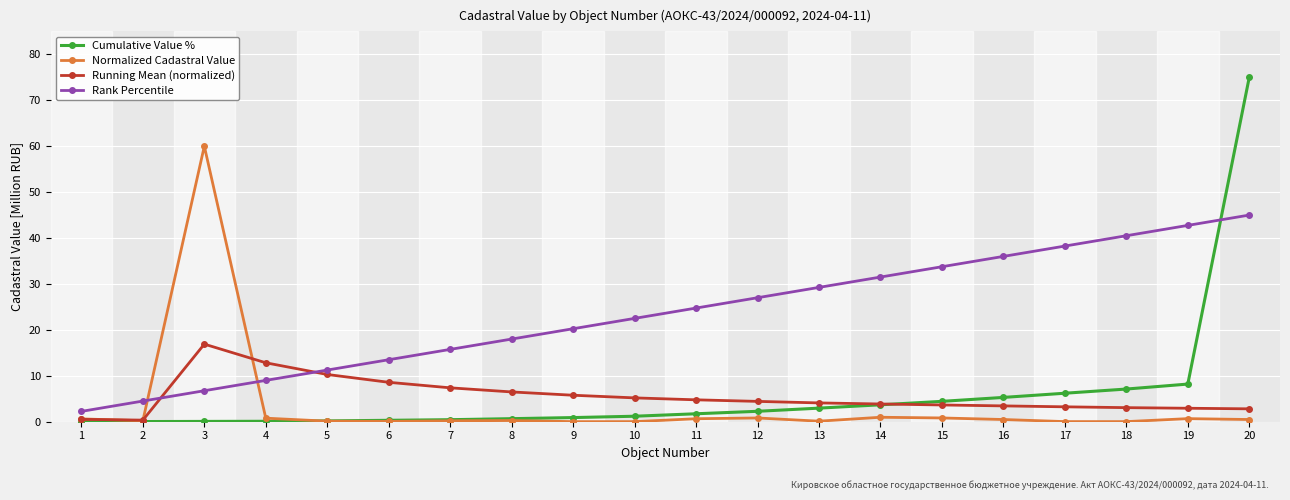

Which series changed the most between 8 and 17?

Rank Percentile